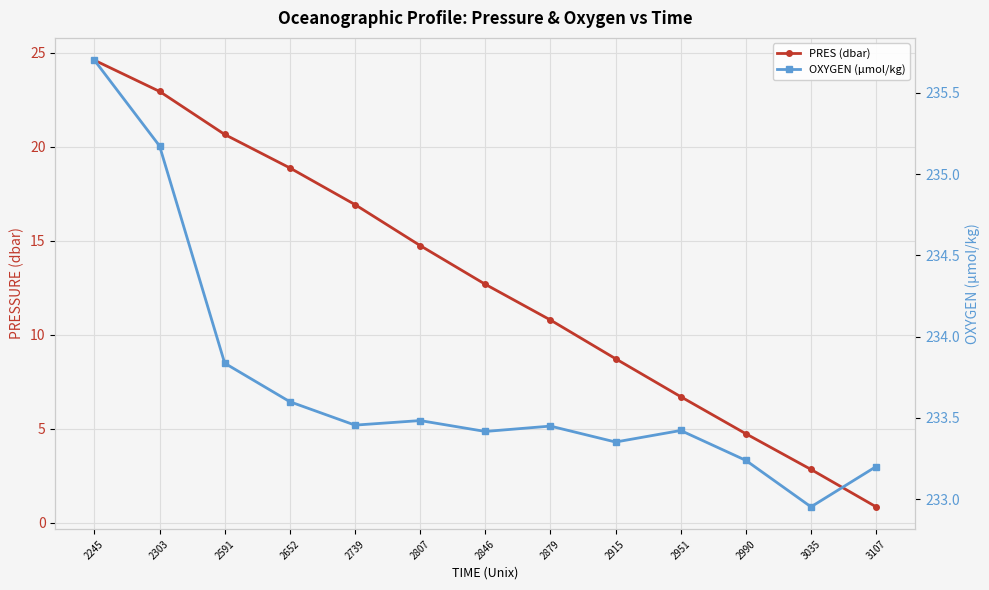

Does the chart display data point markers on the line(s)?

Yes